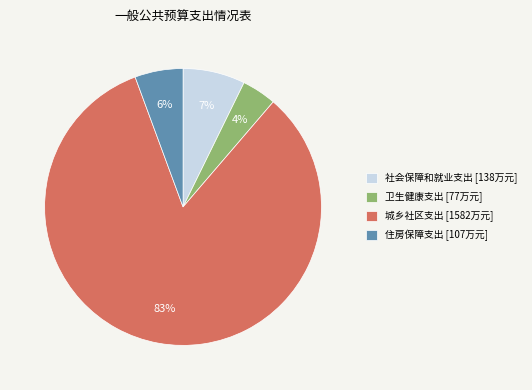

Is 城乡社区支出 the majority of the pie?

Yes